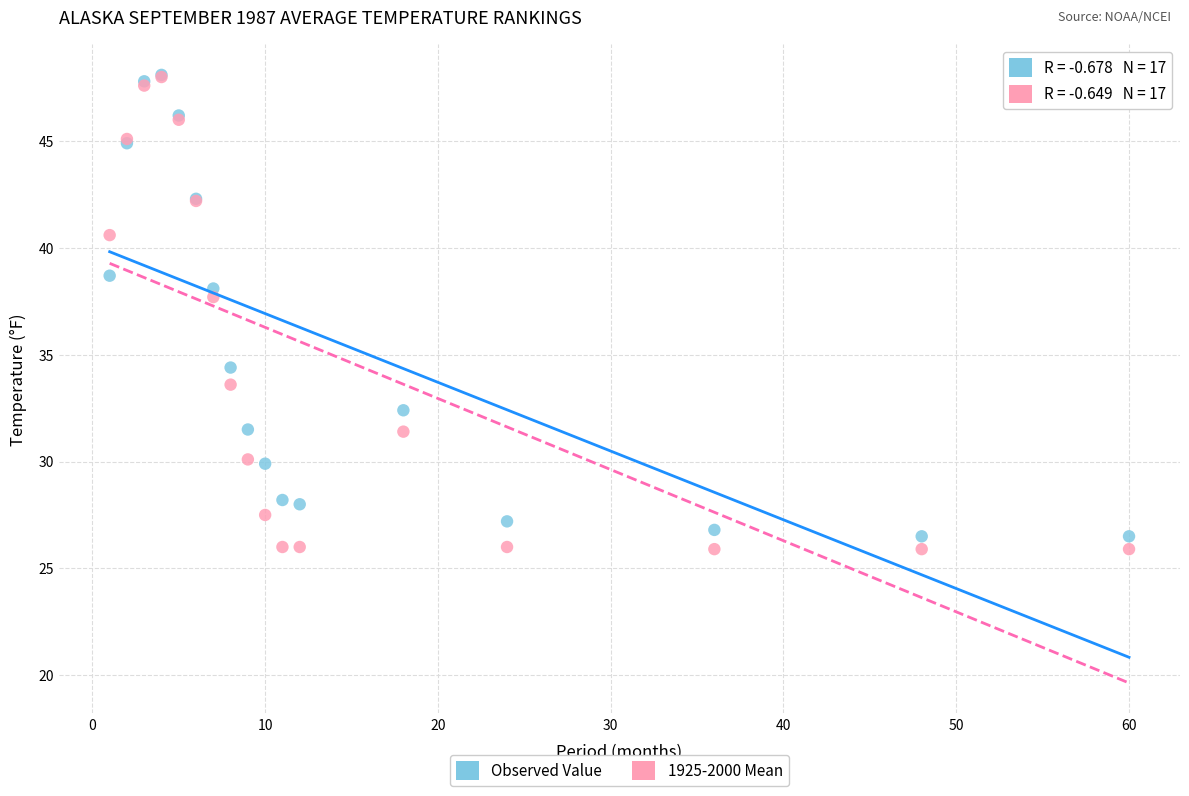

What are all the series names shown in the legend?

Observed Value, 1925-2000 Mean